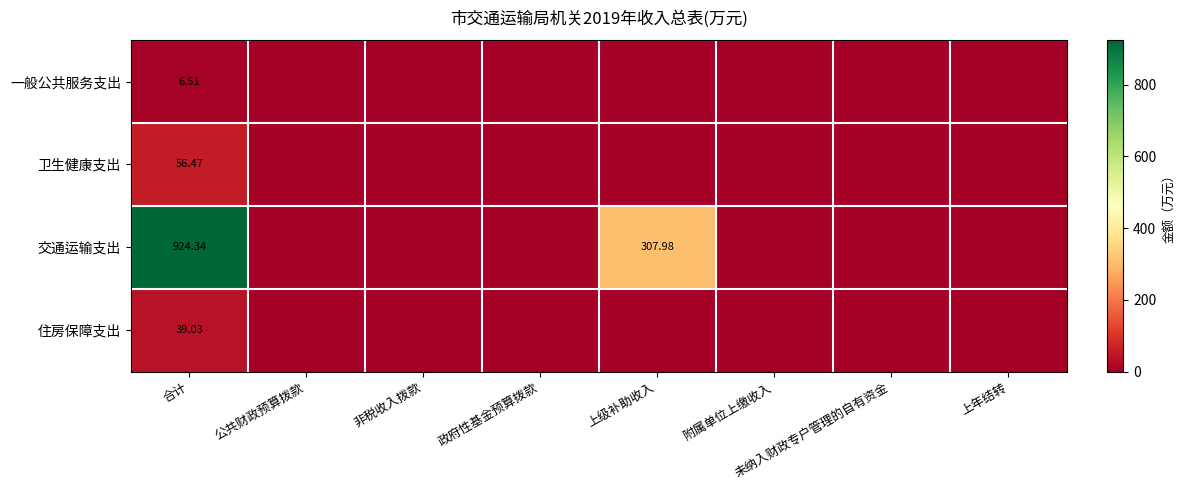

What is the difference between the maximum and minimum values in the 交通运输支出 series?

924.3